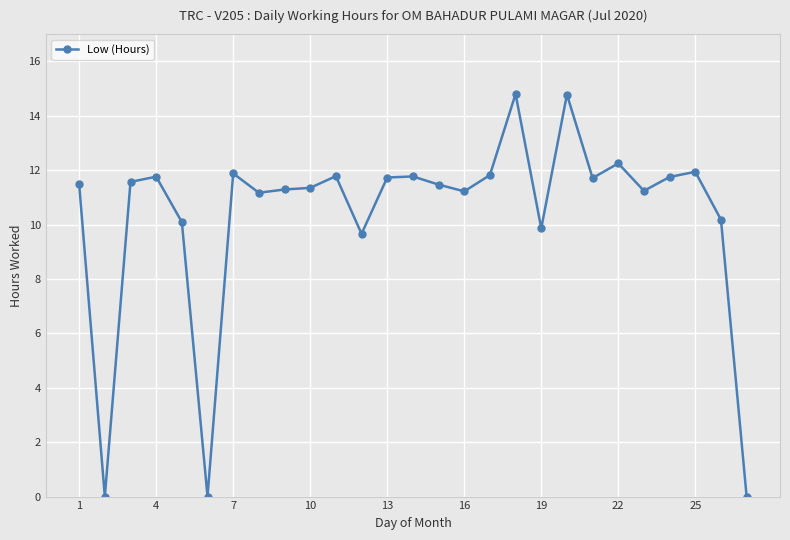

How many values are below 11?

7